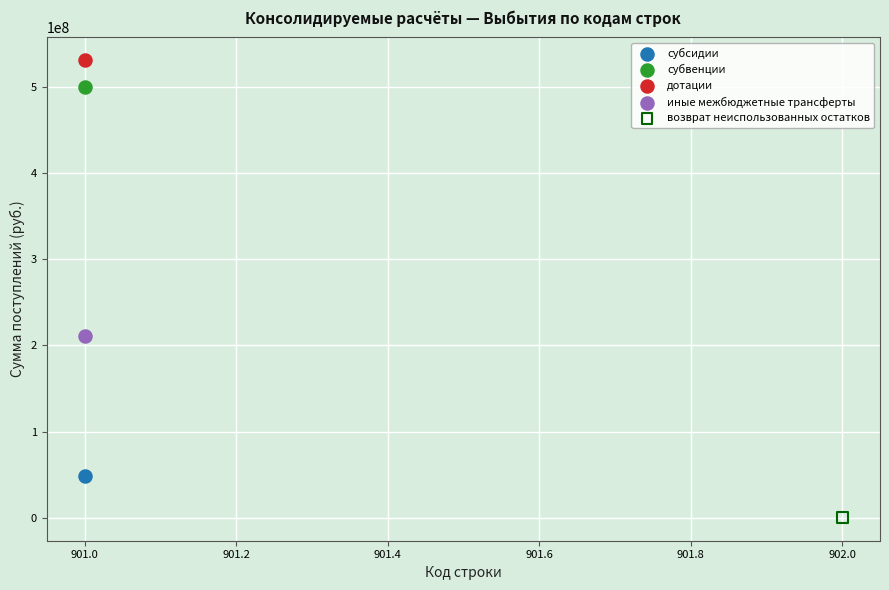

Which series contains the highest Y value?

дотации